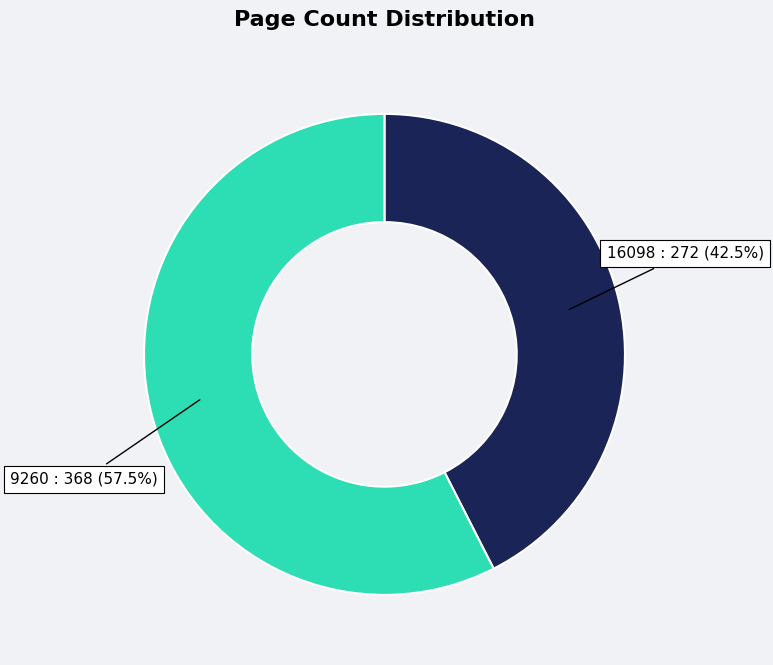

Which has a higher value, 16098 or 9260?

9260